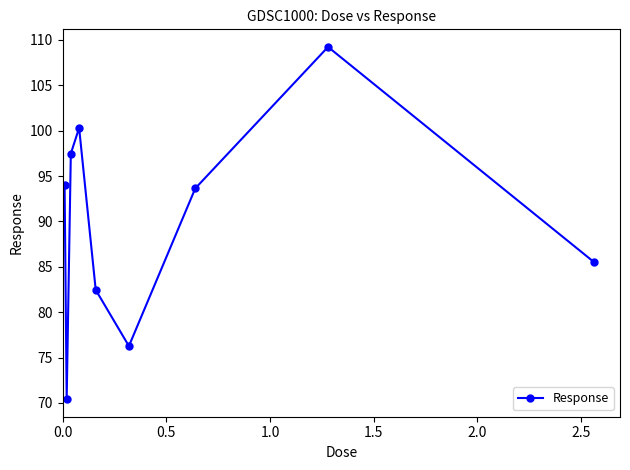

What is the value of the 4th point from the left?

100.3